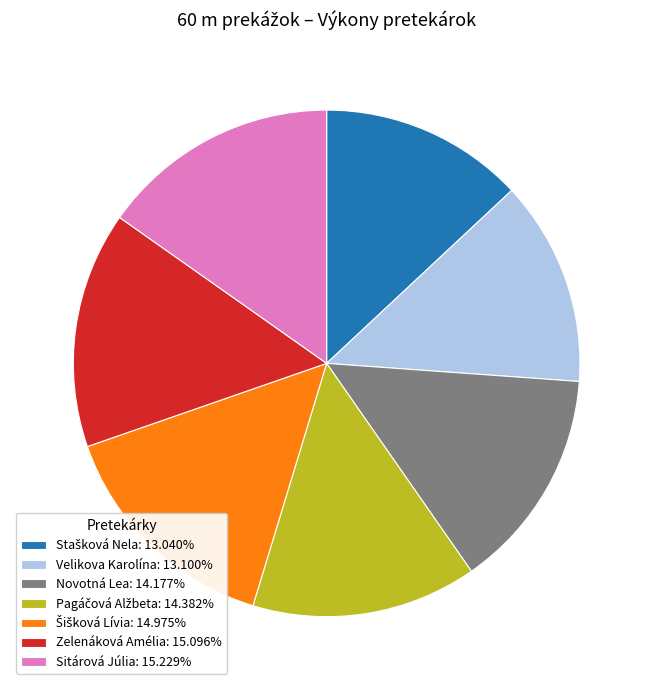

Approximately how many times larger is the value at Sitárová Júlia: 15.229% compared to Velikova Karolína: 13.100%?

1.2